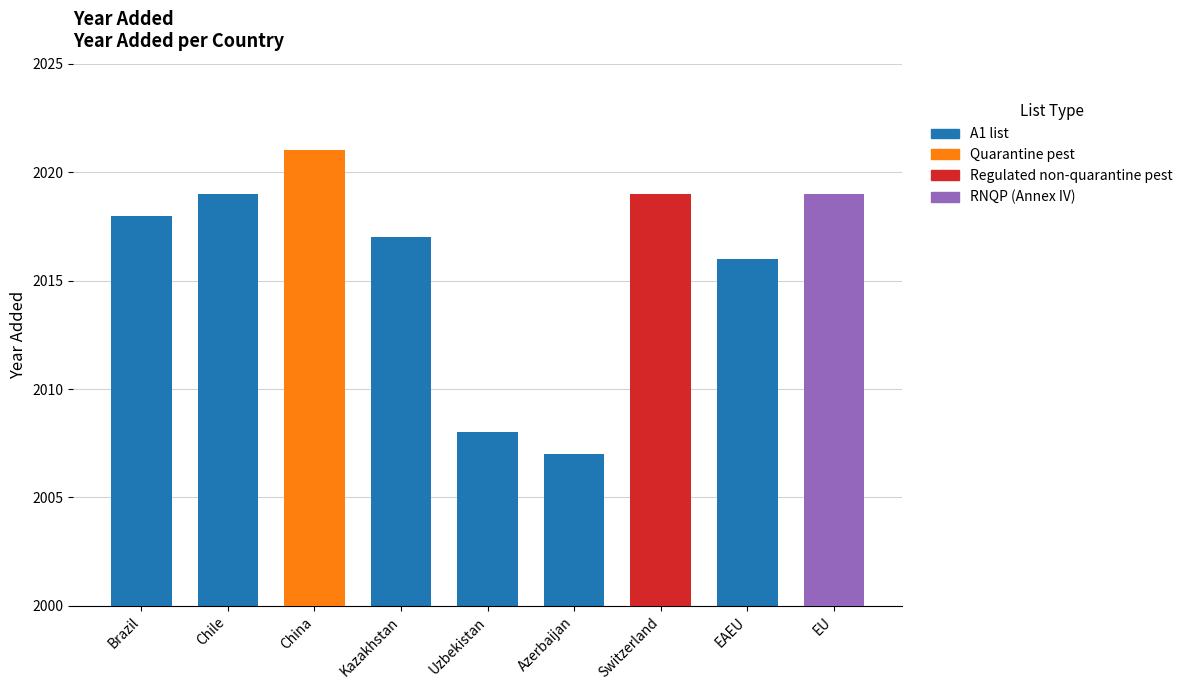

How many bars are there in total?

9